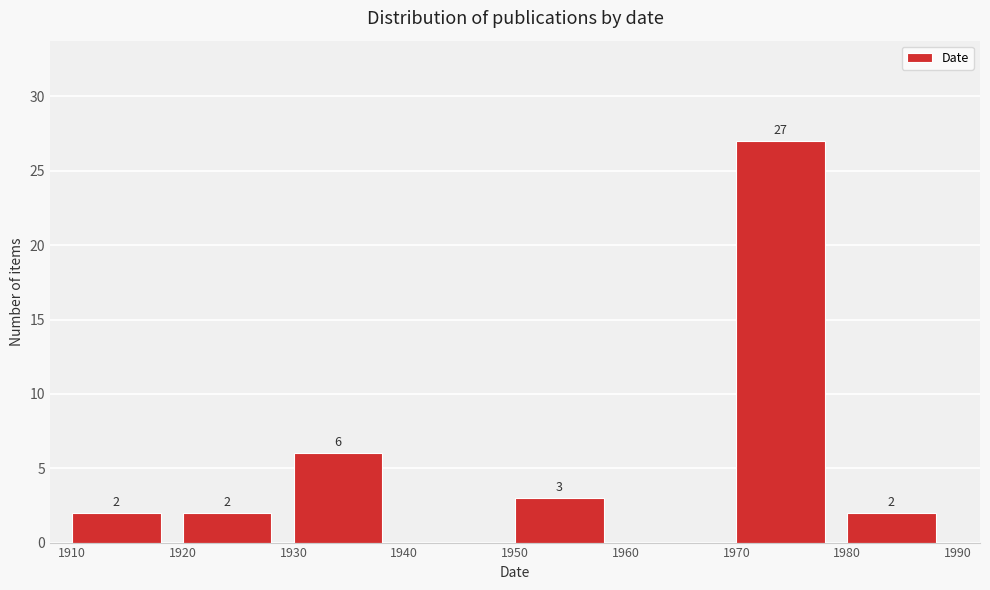

Reading right to left, extract all data points from this chart.

1980=2	1970=27	1960=0	1950=3	1940=0	1930=6	1920=2	1910=2